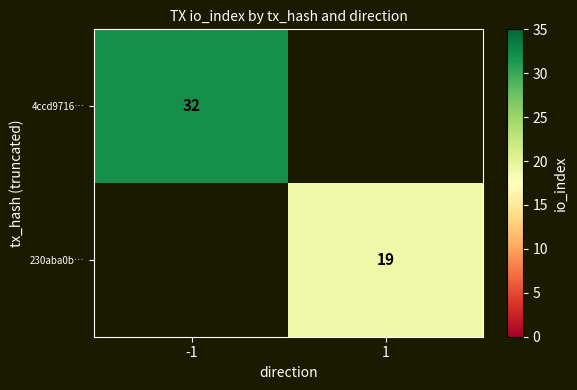

The value of 230aba0b… at 1 is 19. True or false?

True